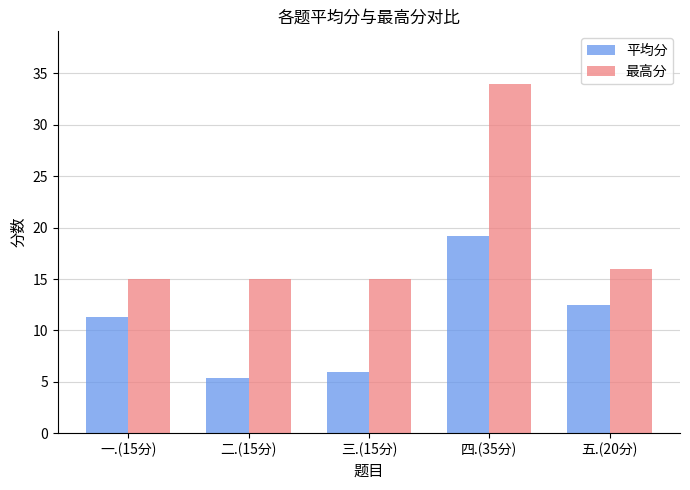

What is the sum of all 最高分 values?

95.0